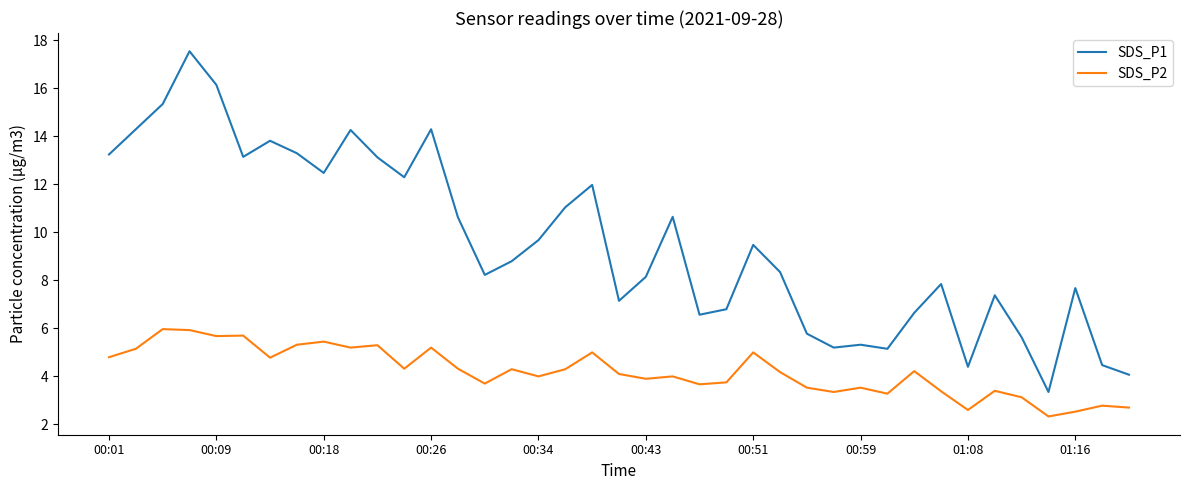

Which series has the largest total across all categories?

SDS_P1